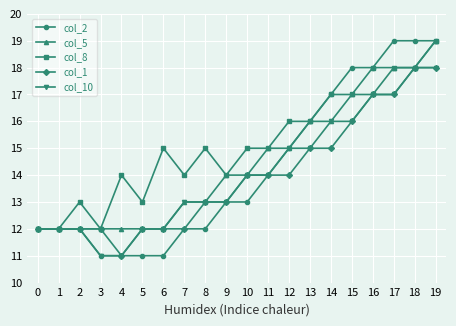

Count the number of categories in the chart.

20